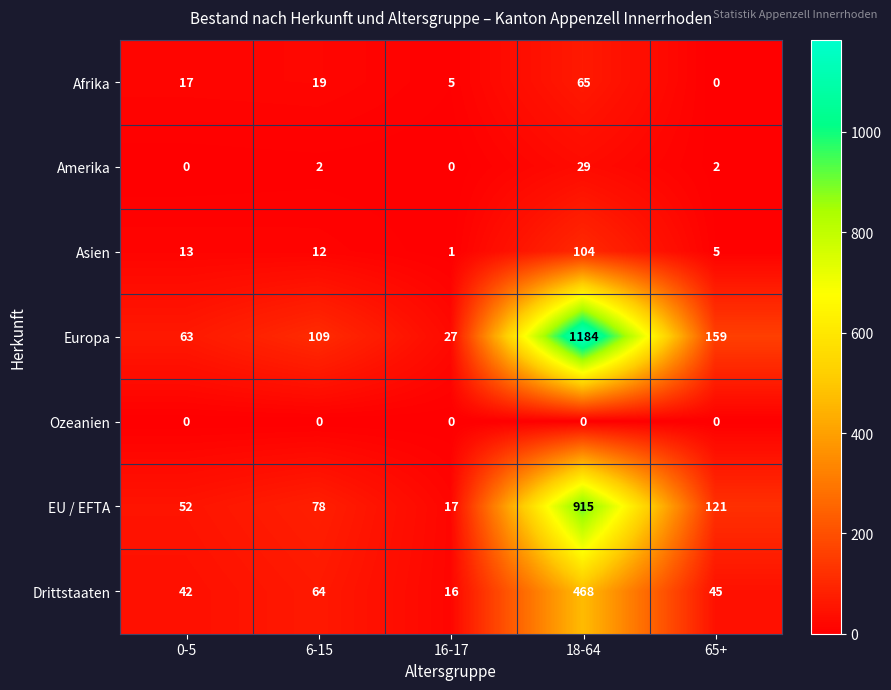

True or false: Amerika has a value of 1 at 65+.

False